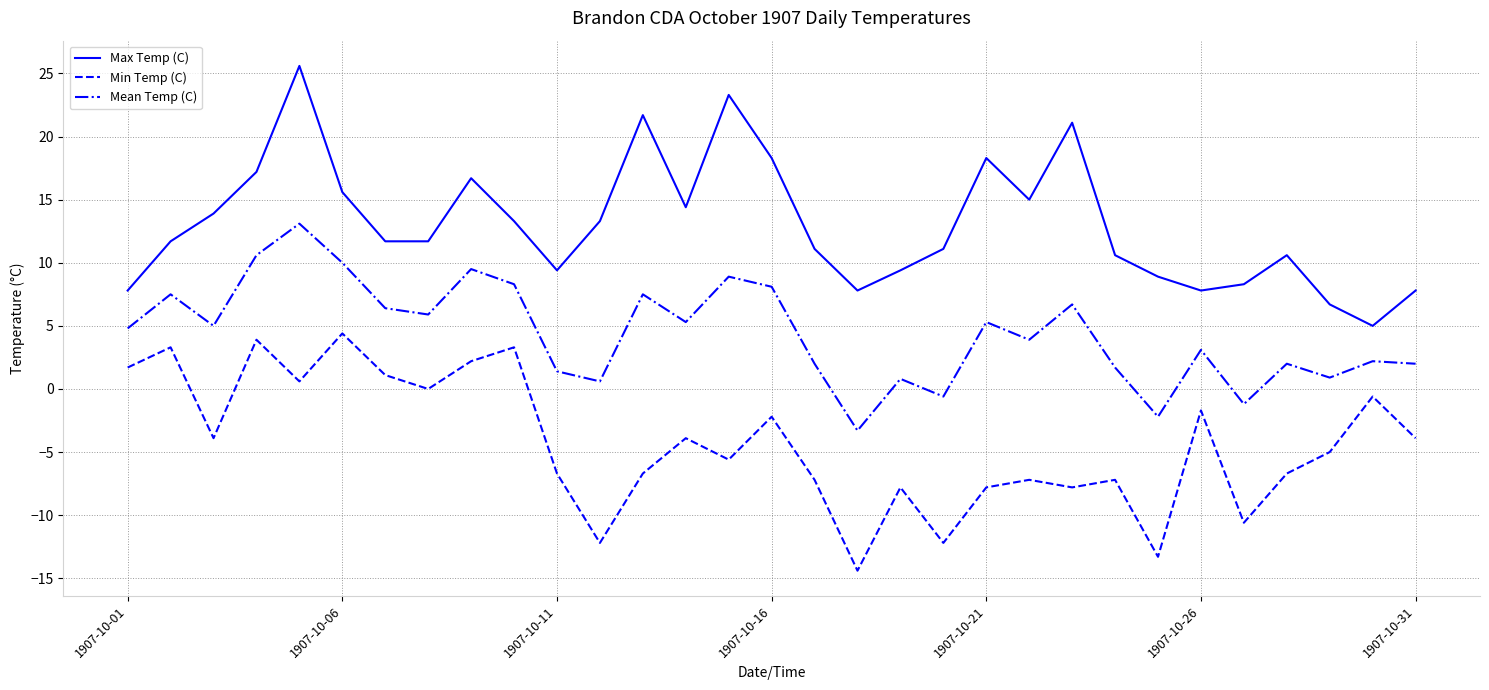

Rank the series by their average value, from lowest to highest.

Min Temp (C), Mean Temp (C), Max Temp (C)